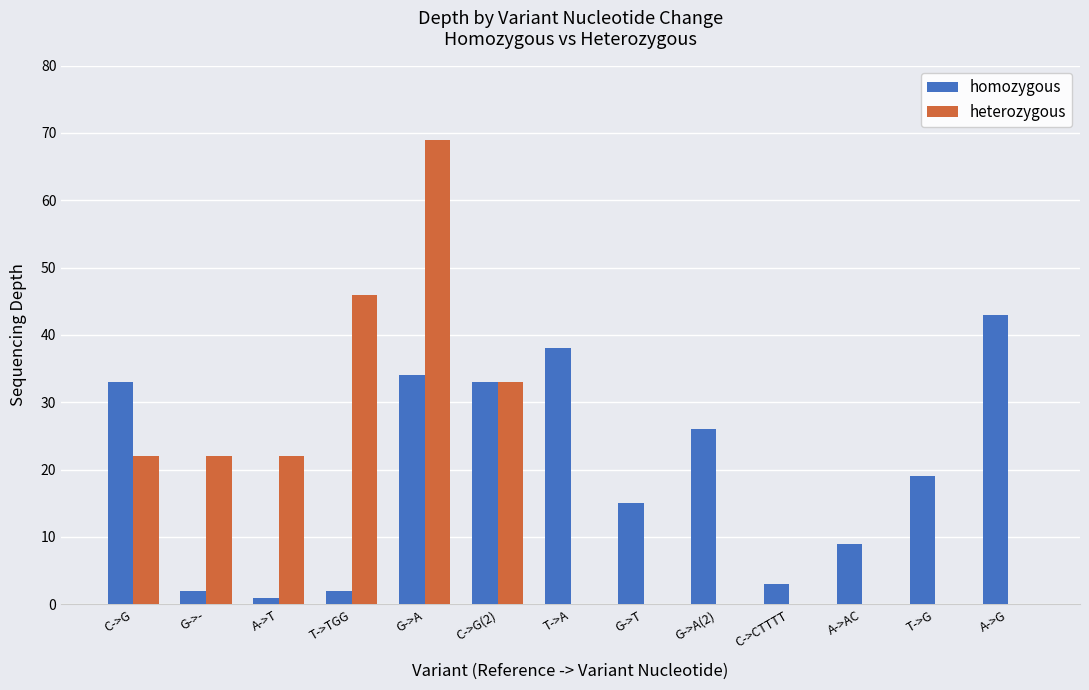

How many data points does each series have?

13